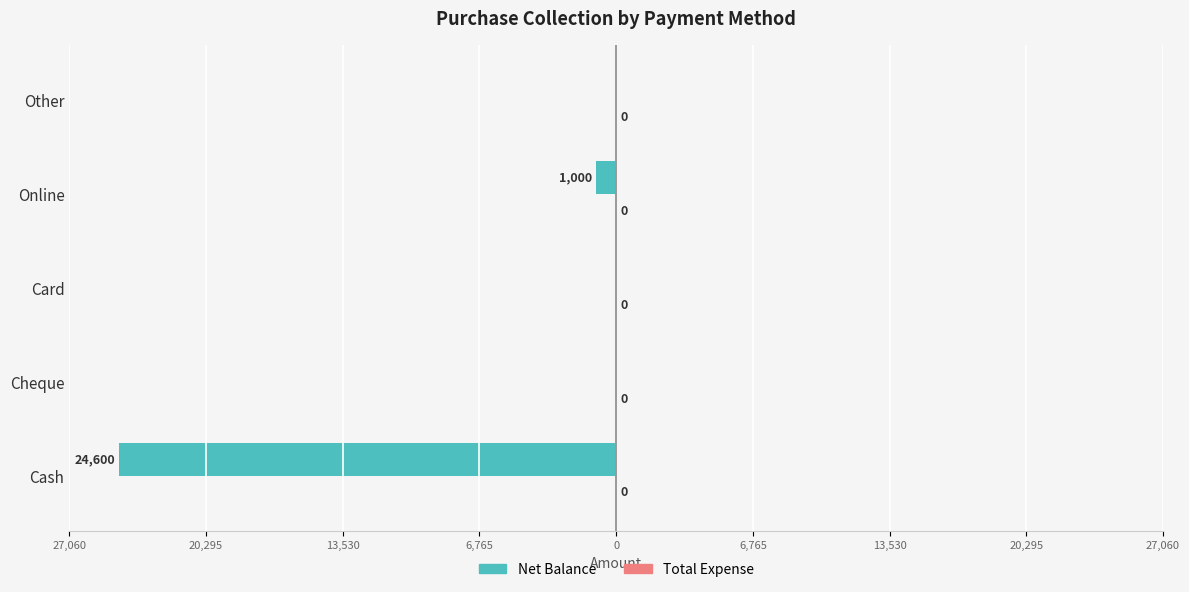

Are the bars horizontal?

Yes